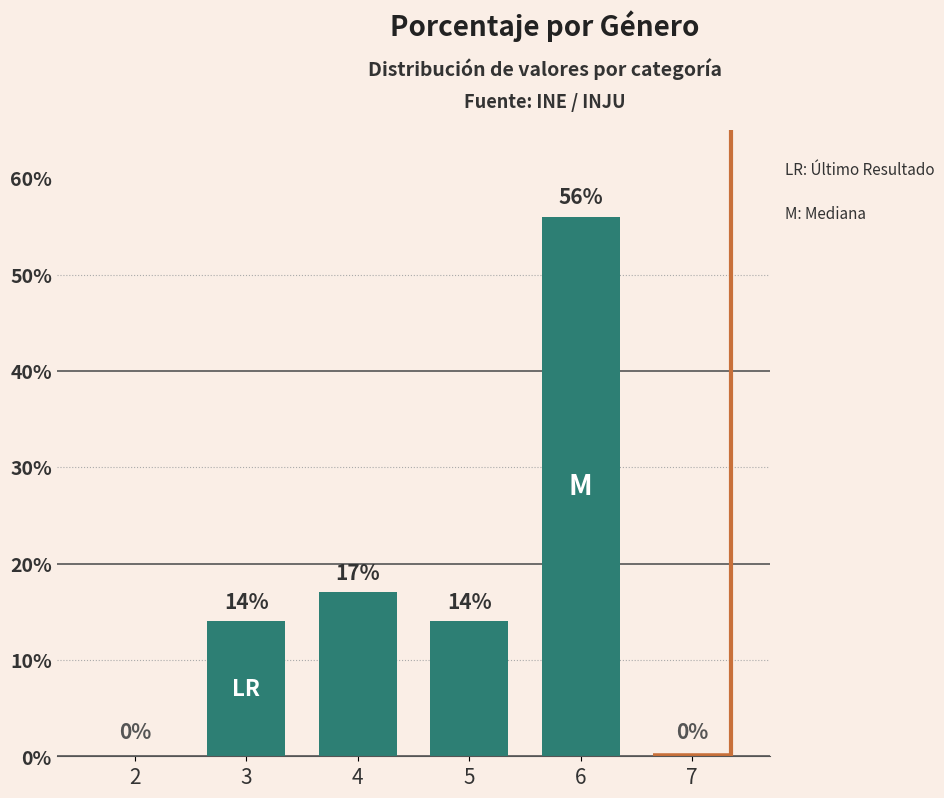

What is the ratio of the value at 5 to the value at 4?

0.8